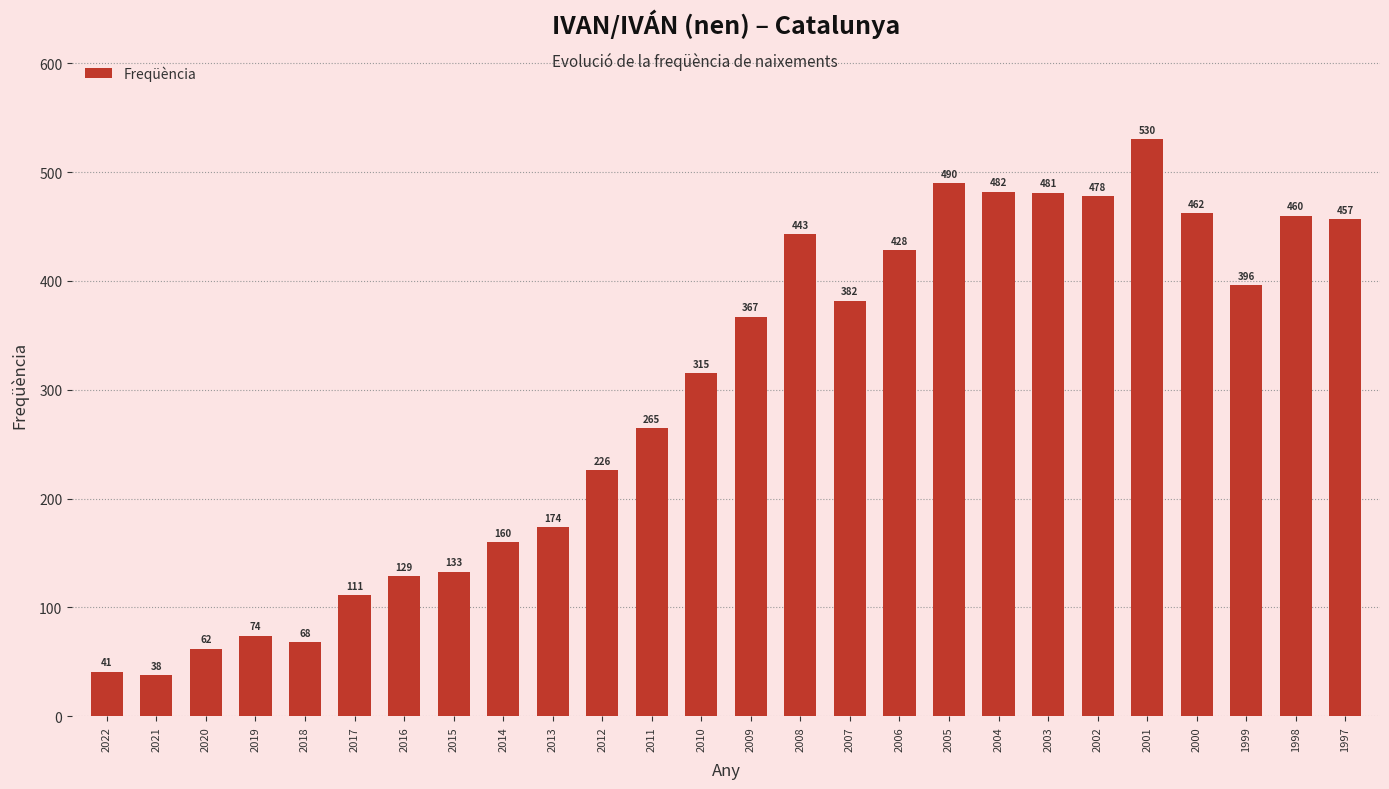

List the labels in order of value, largest first.

2001, 2005, 2004, 2003, 2002, 2000, 1998, 1997, 2008, 2006, 1999, 2007, 2009, 2010, 2011, 2012, 2013, 2014, 2015, 2016, 2017, 2019, 2018, 2020, 2022, 2021